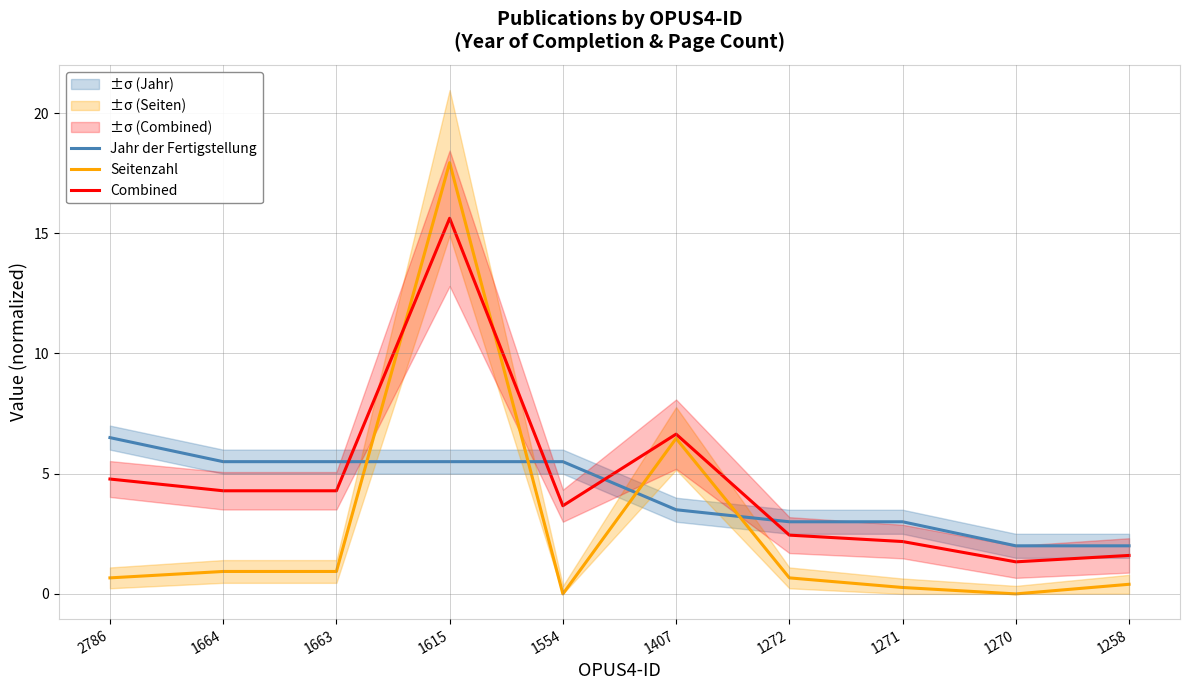

Between 1407 and 1272, which series saw the biggest shift?

Seitenzahl